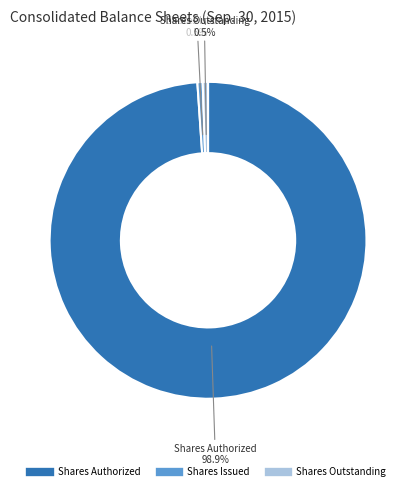

Count the number of slices in the pie.

3